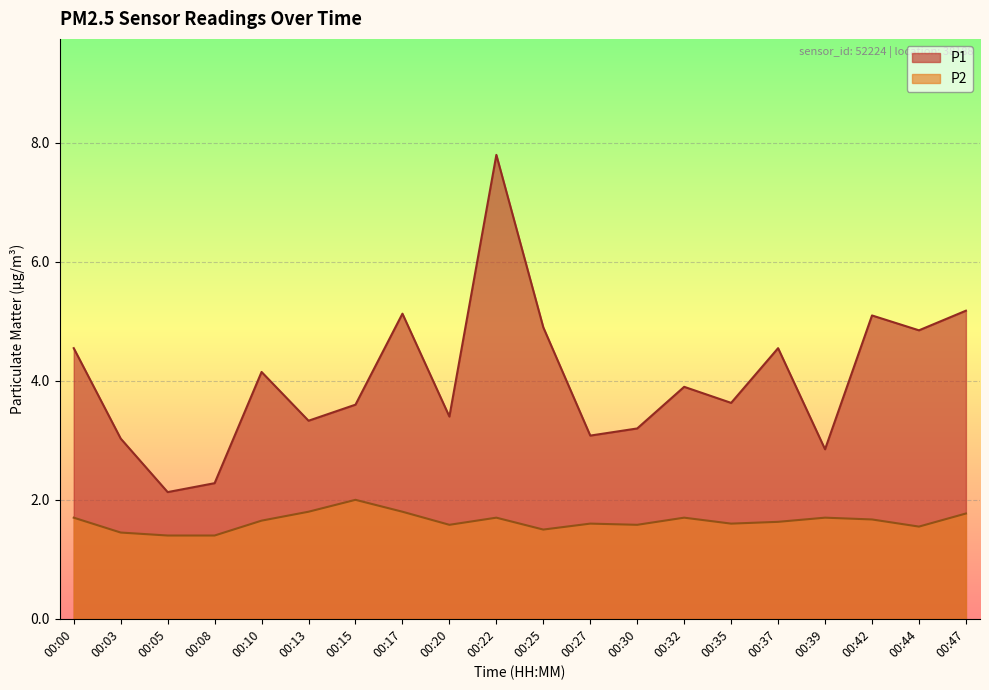

Reading left to right, transcribe all the data shown in this chart.

P1: 4.5	3.0	2.1	2.3	4.2	3.3	3.6	5.1	3.4	7.8	4.9	3.1	3.2	3.9	3.6	4.5	2.9	5.1	4.8	5.2
P2: 1.7	1.4	1.4	1.4	1.6	1.8	2.0	1.8	1.6	1.7	1.5	1.6	1.6	1.7	1.6	1.6	1.7	1.7	1.6	1.8